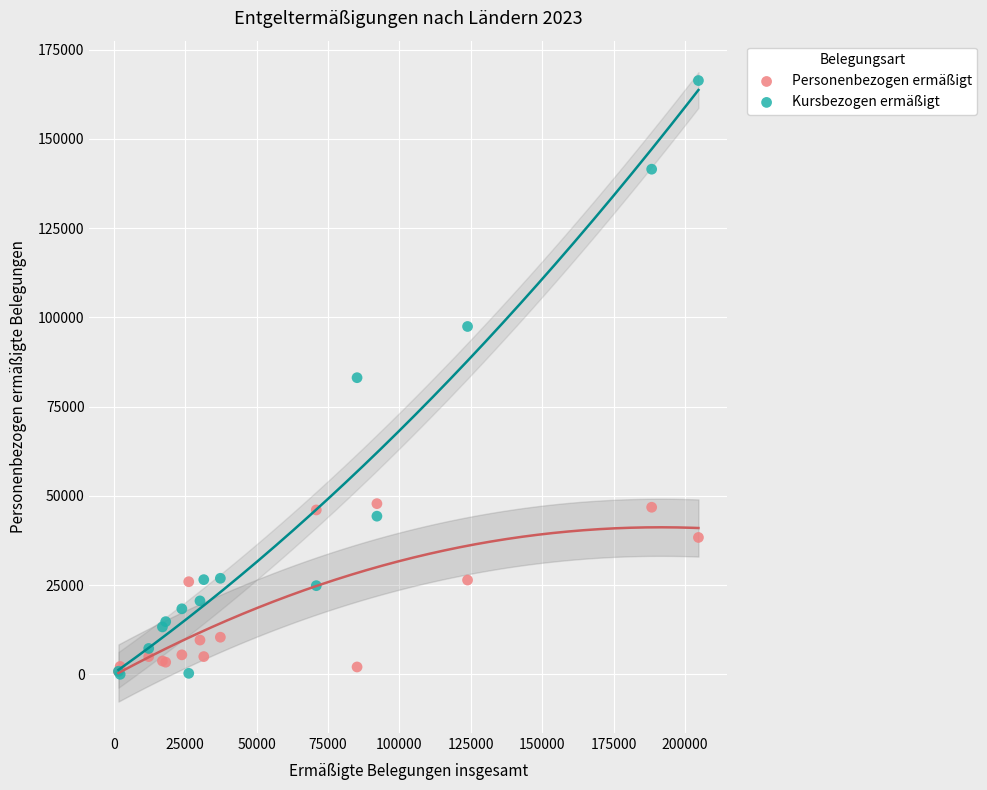

Which series has the widest spread of Y values?

Kursbezogen ermäßigt